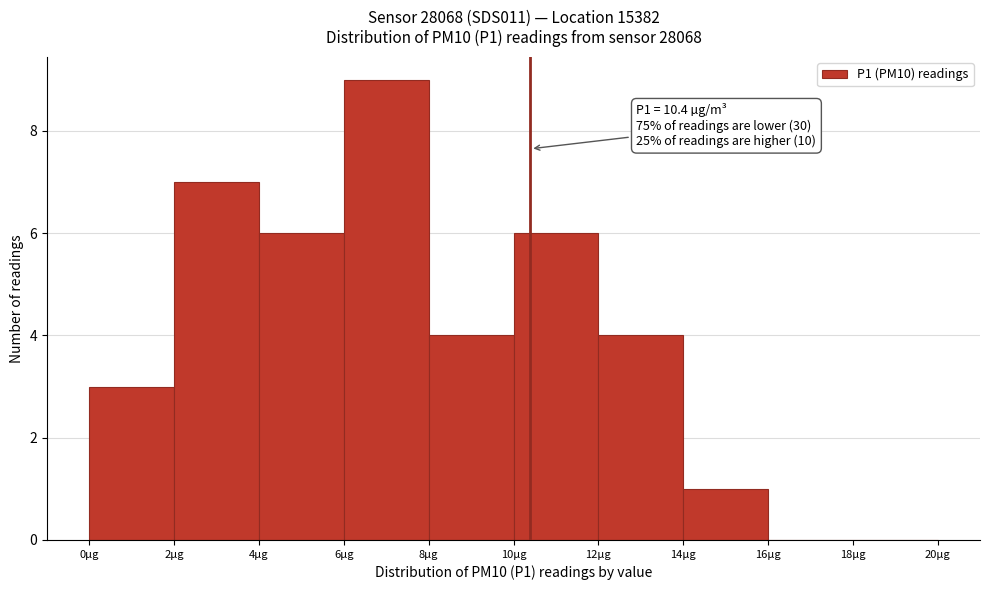

Over which range of the x-axis is the bar tallest?

6 to 8